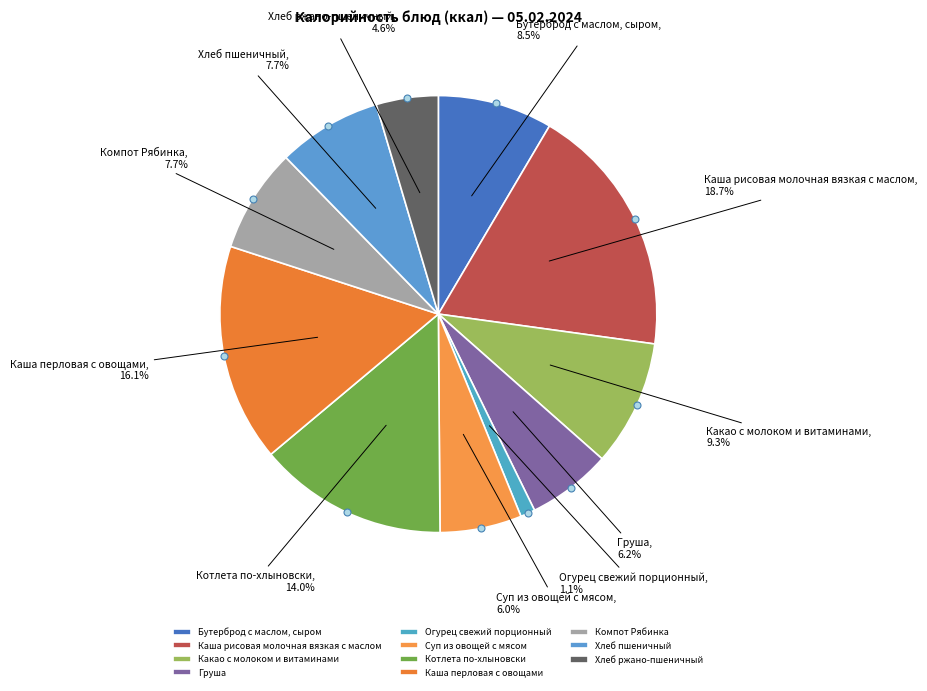

To the nearest percent, what percentage of the pie is Хлеб ржано-пшеничный?

5%